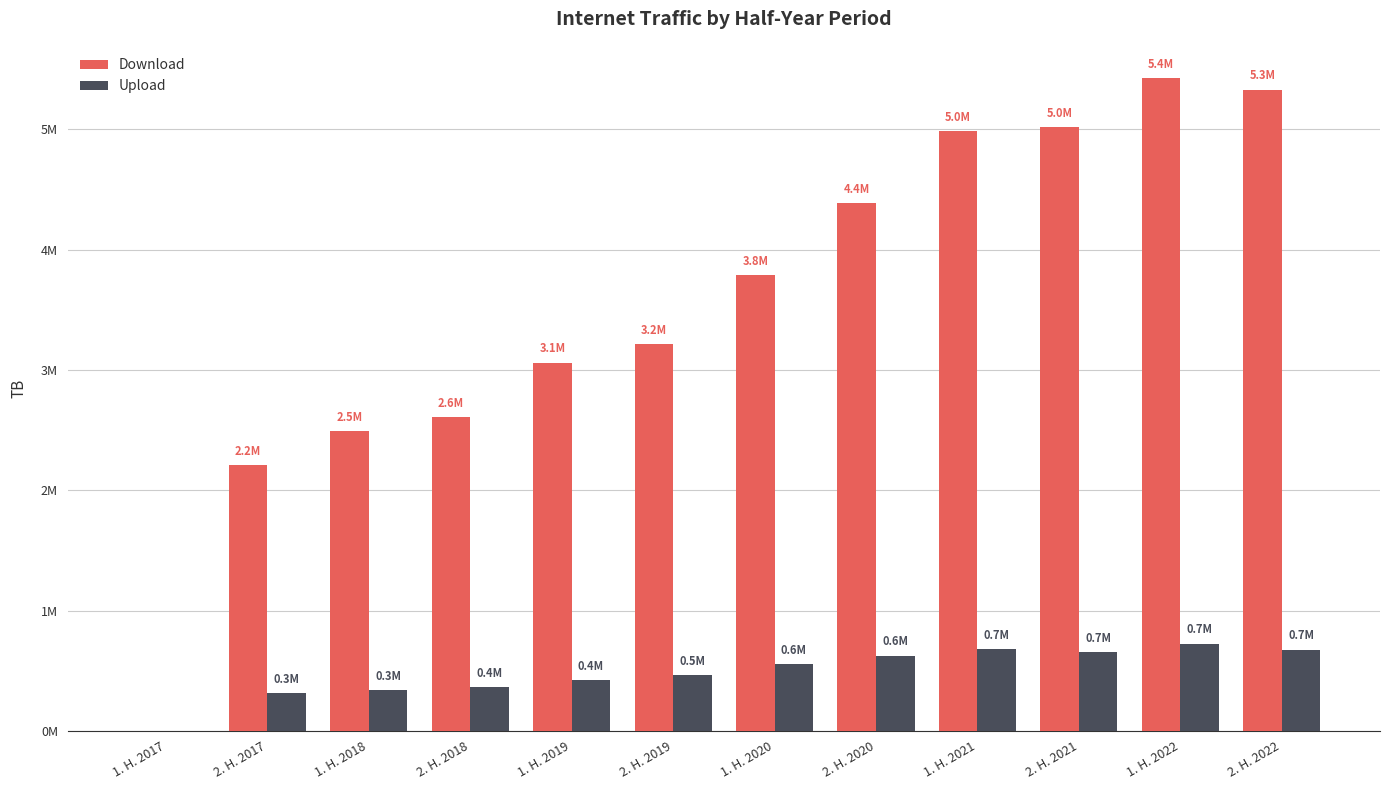

True or false: Download has a value of 744018.7 at 1. H. 2018.

False